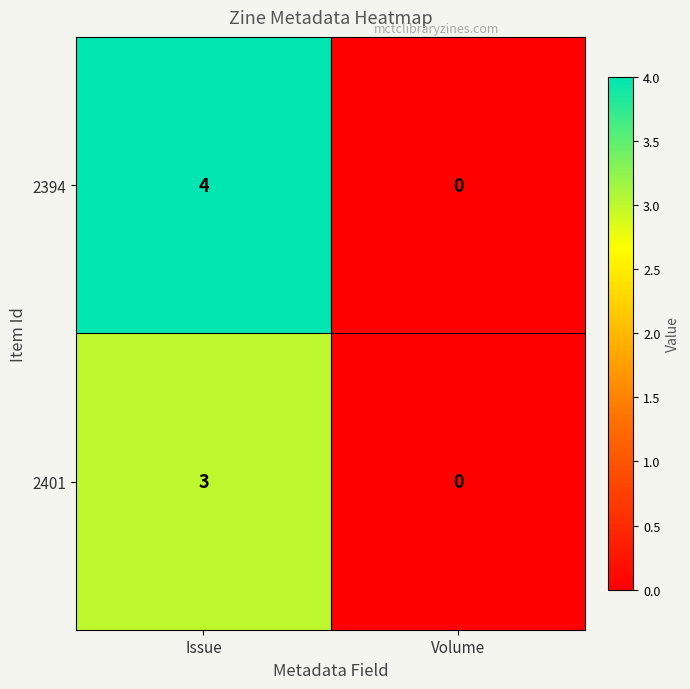

Which series has the largest total across all categories?

2394